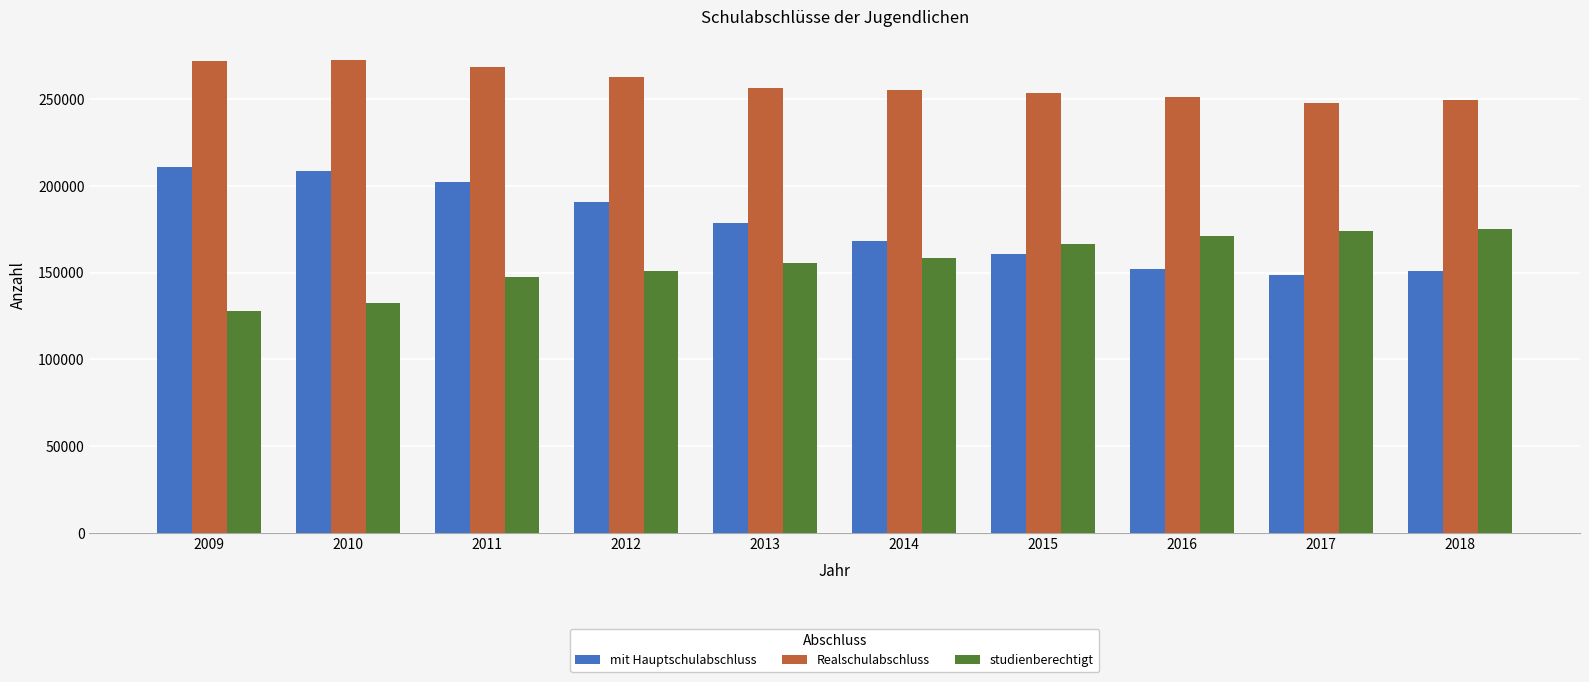

What is the maximum value for mit Hauptschulabschluss?

210878.1